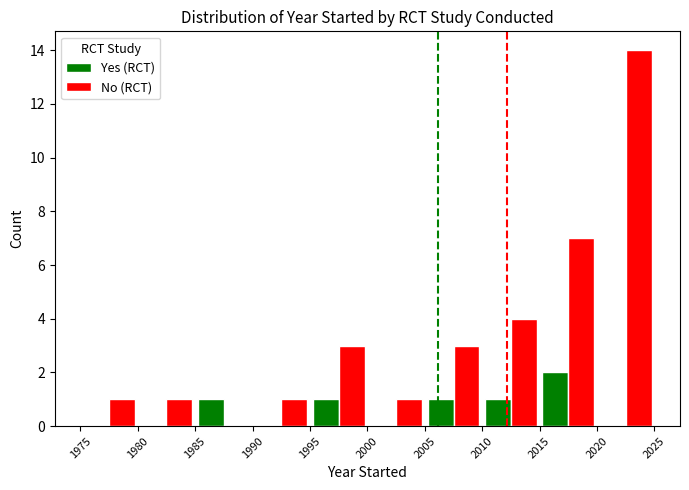

Which series has the largest total across all categories?

No (RCT)